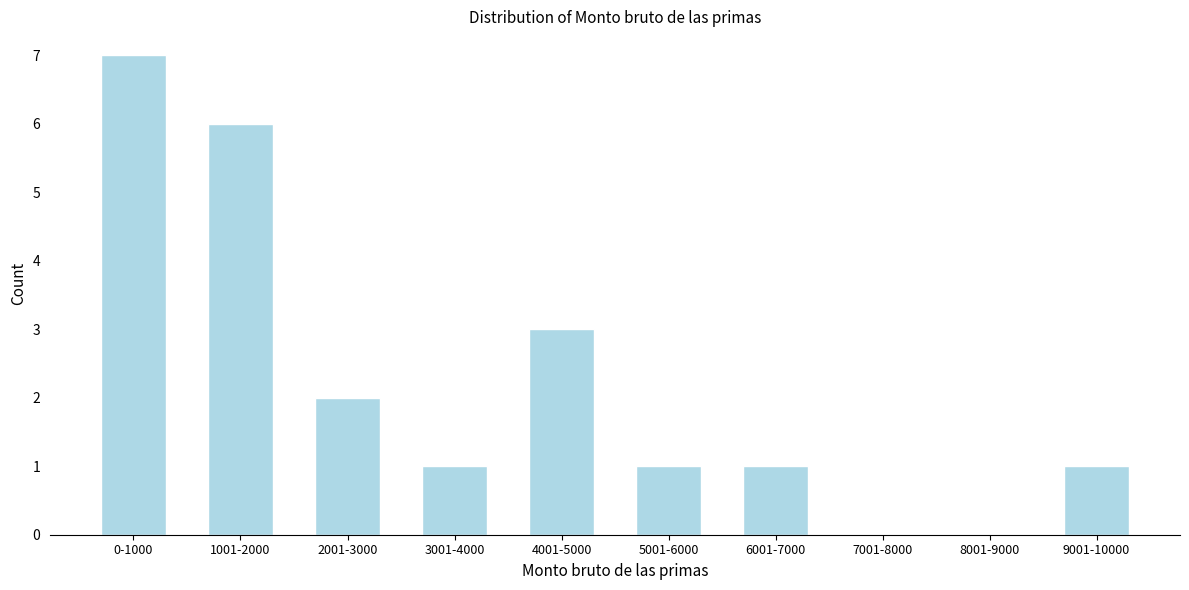

Reading left to right, list all the values displayed in this chart.

0-1000=7	1001-2000=6	2001-3000=2	3001-4000=1	4001-5000=3	5001-6000=1	6001-7000=1	7001-8000=0	8001-9000=0	9001-10000=1